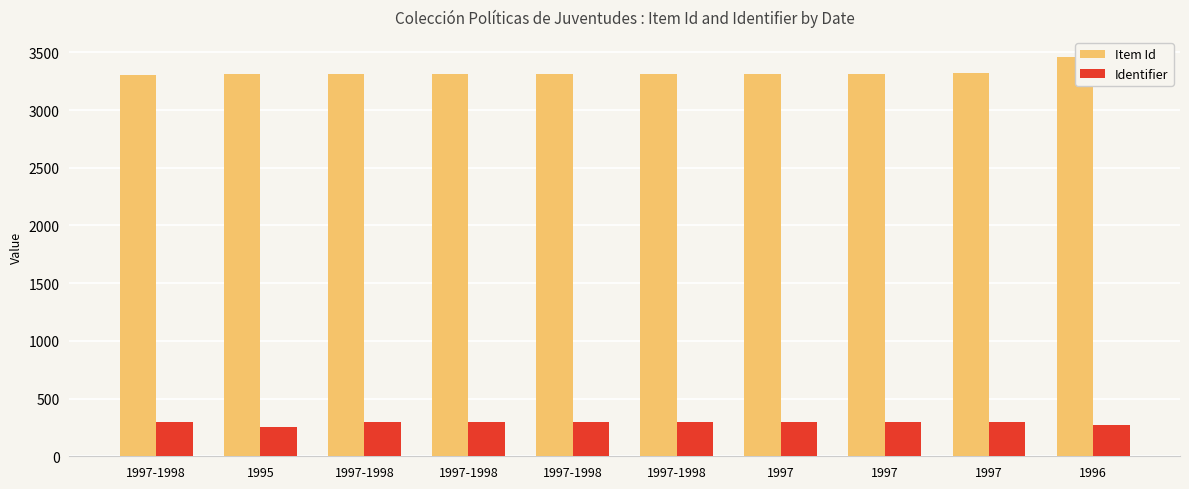

How many series are shown in this chart?

2